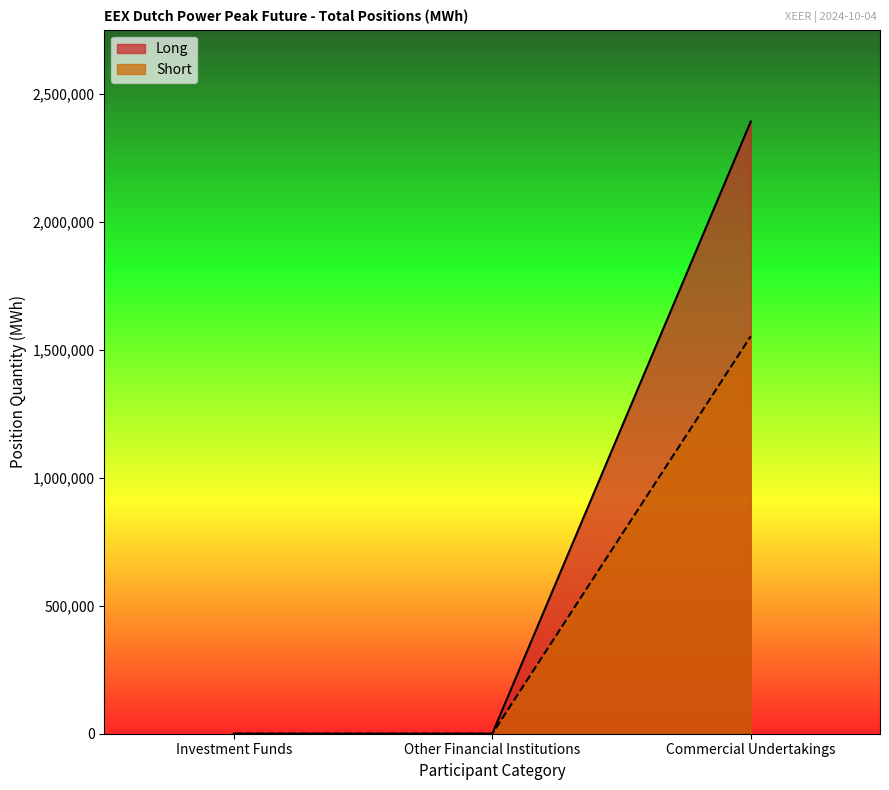

Is the value of Long at Other Financial Institutions greater than the value of Short at Other Financial Institutions?

No